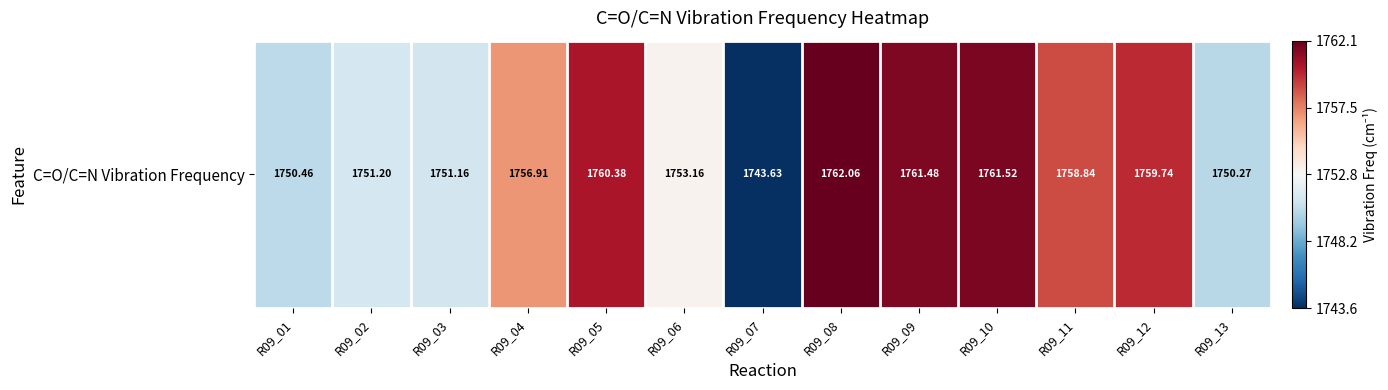

What is the greatest value displayed?

1762.1